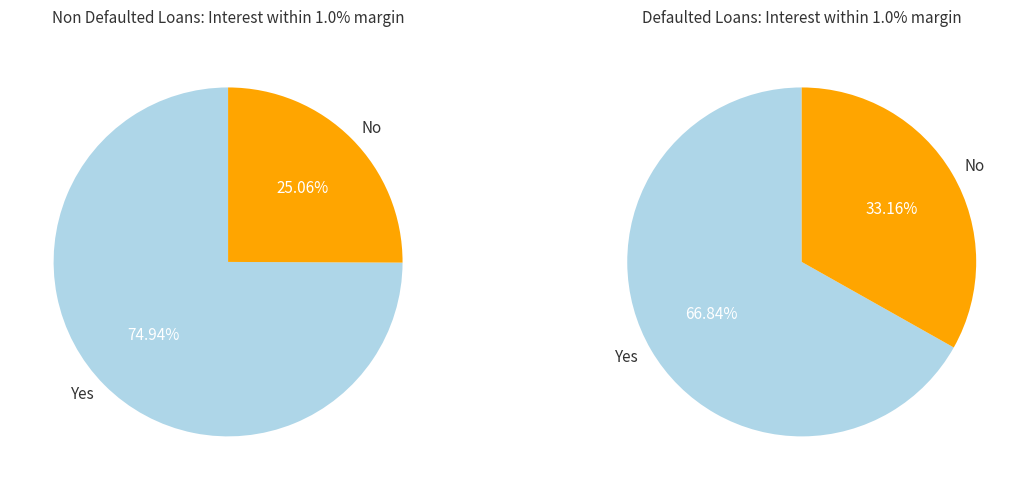

Is the sum of pct05 and pct65 greater than half?

No